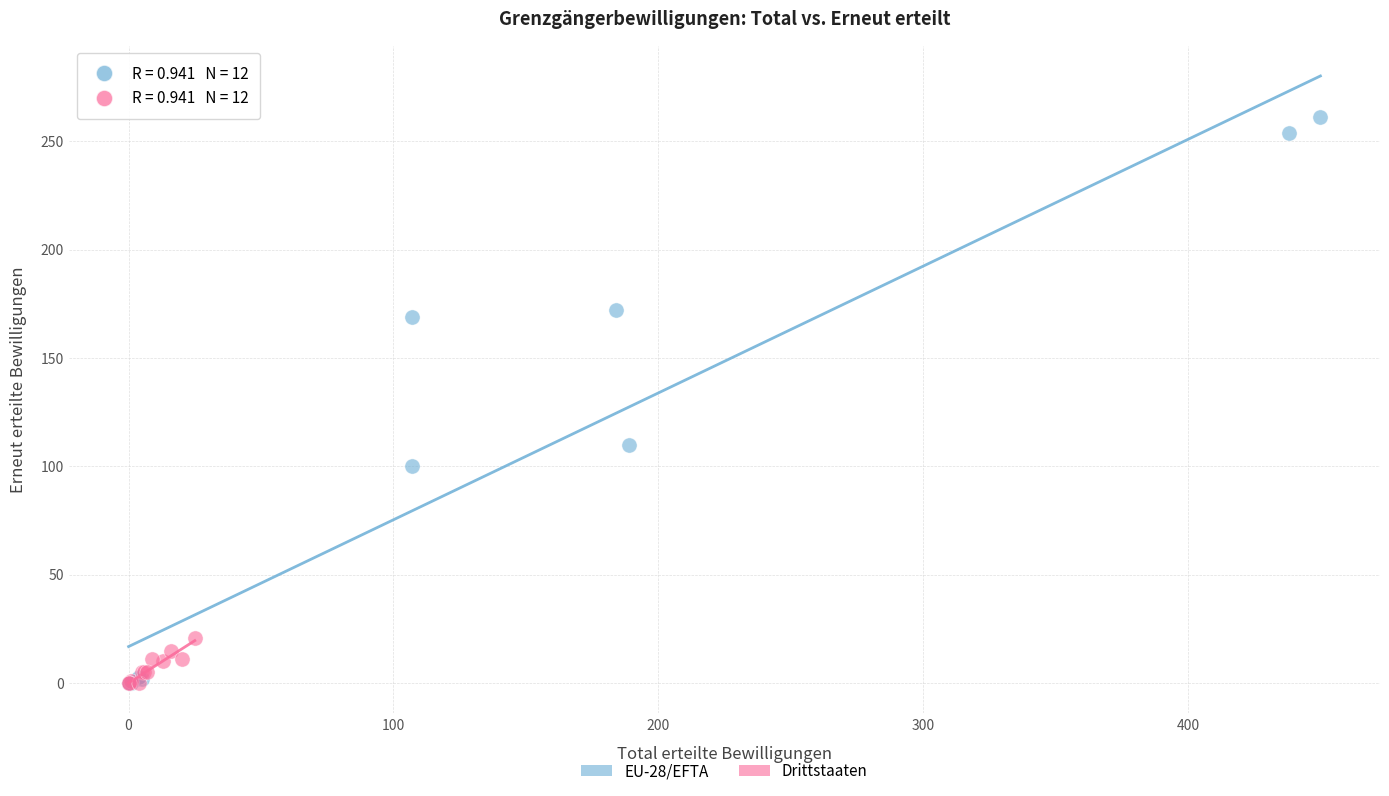

Which series reaches the maximum Y coordinate?

EU-28/EFTA